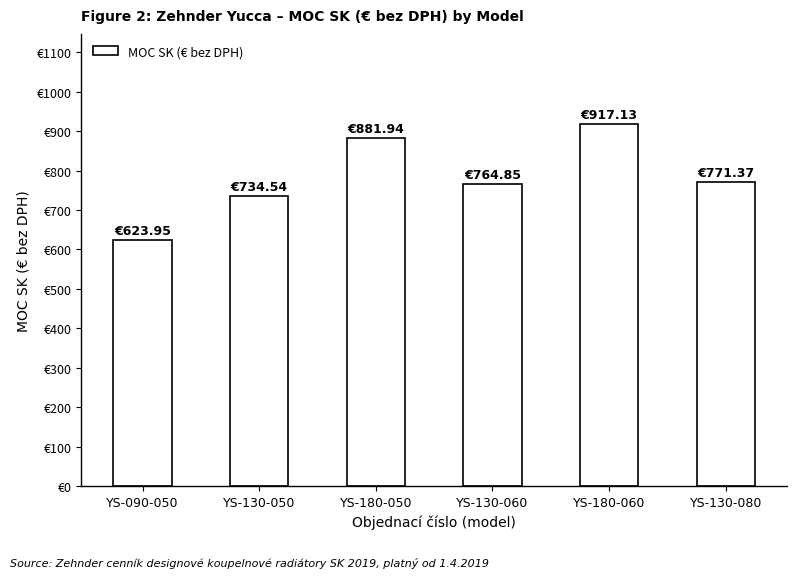

What is the change in value from YS-180-050 to YS-130-080?

-110.6